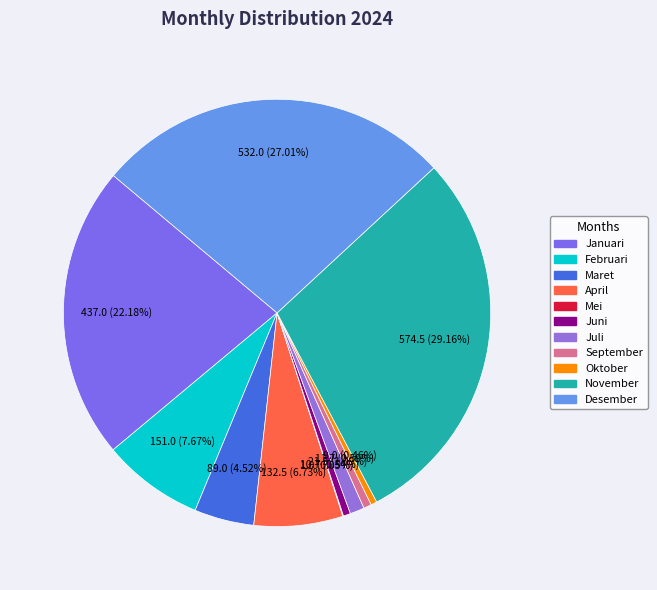

Is Januari the majority of the pie?

No